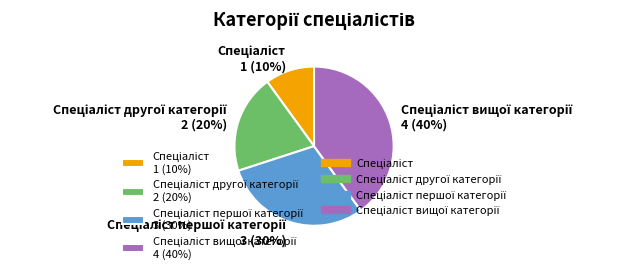

To the nearest percent, what is the difference between the largest and smallest slice percentages?

30%